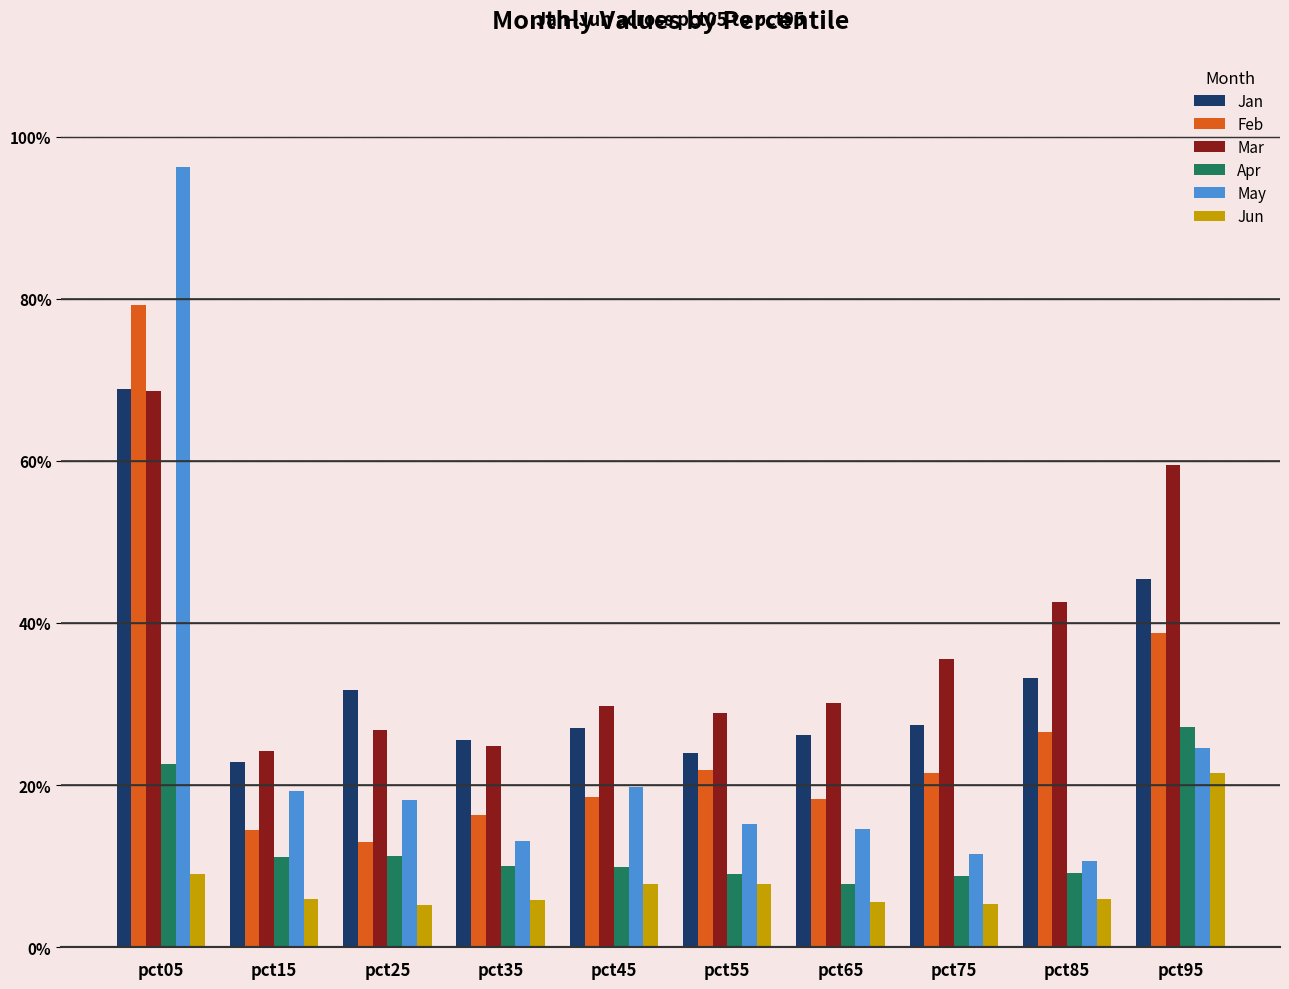

Is it true that May equals 0.5 at pct05?

False